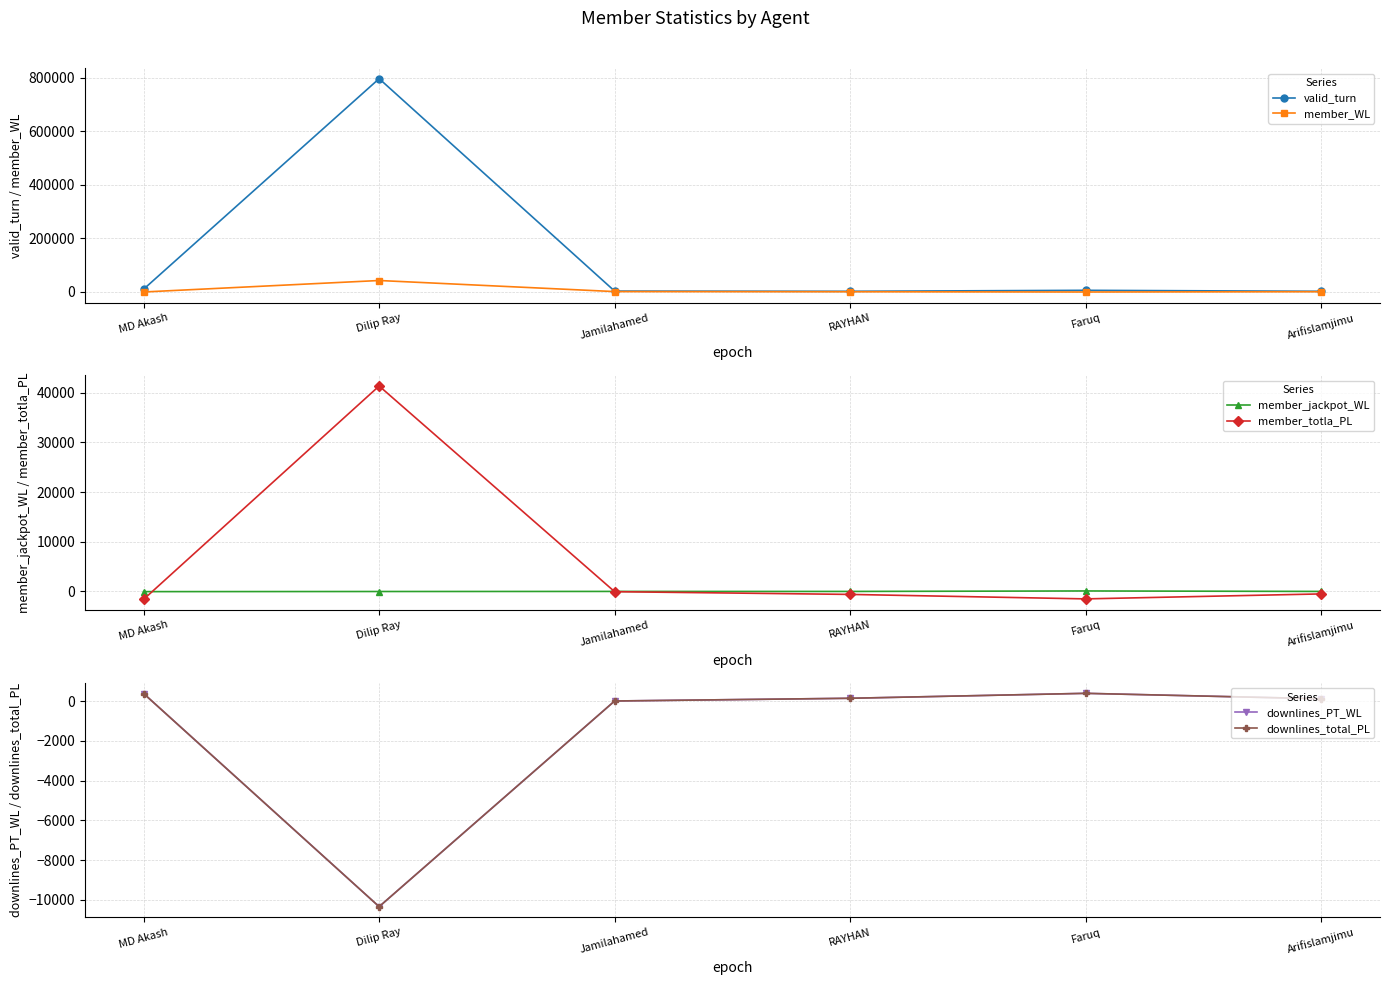

Where is the first local minimum for member_jackpot_WL?

RAYHAN